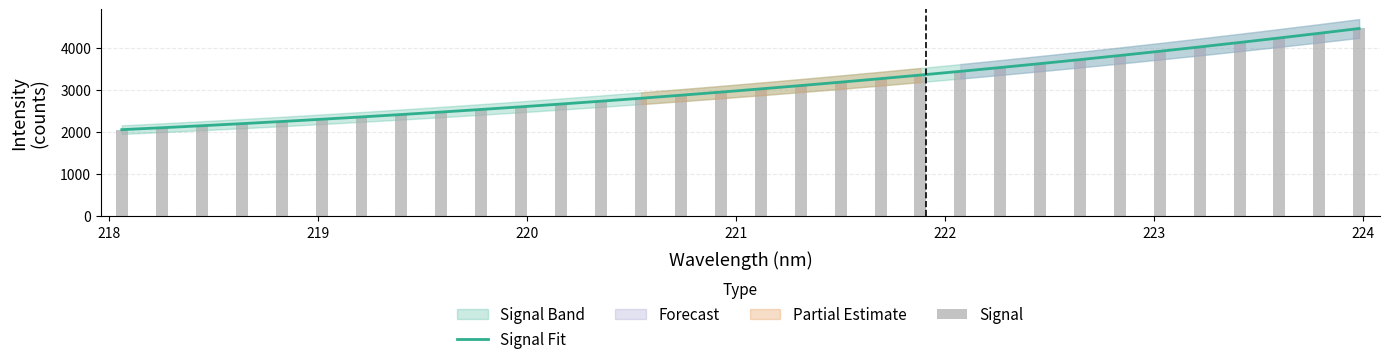

What is the highest value of the Signal Fit series?

4461.9